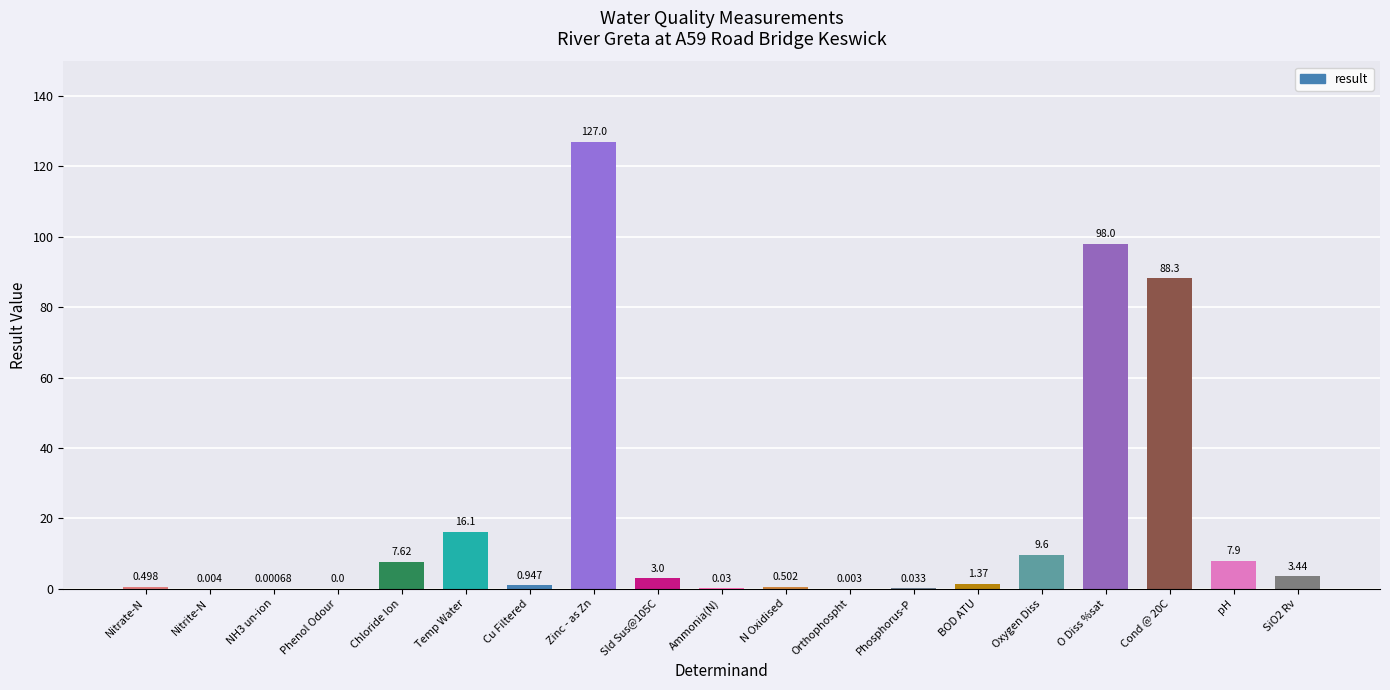

What is the approximate value at Cond @ 20C?

88.3